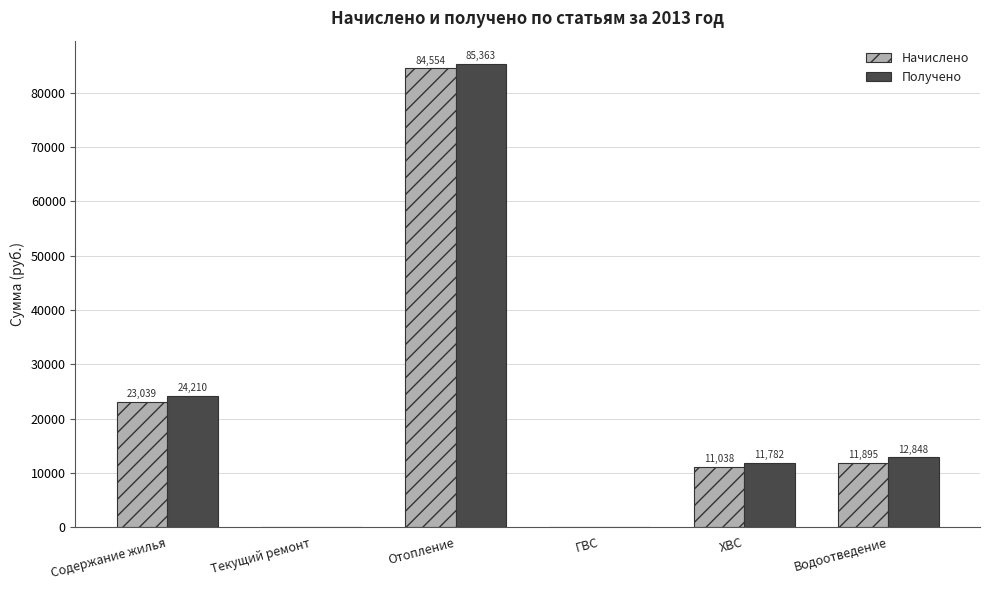

Between Отопление and ХВС, which series saw the biggest shift?

Получено